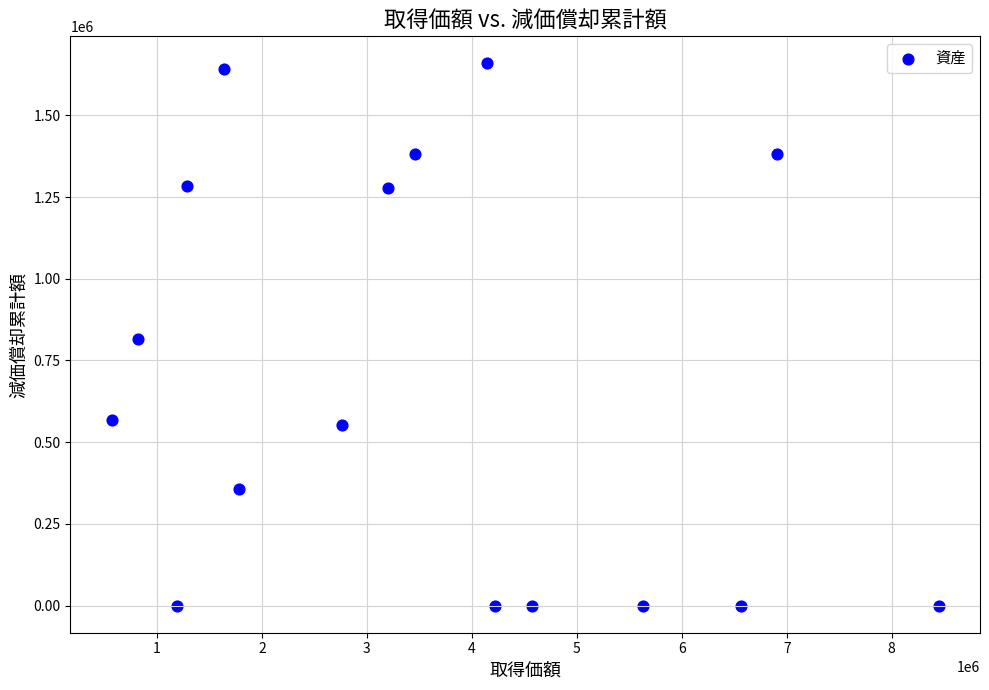

What is the range of X values (max minus min)?

7879635